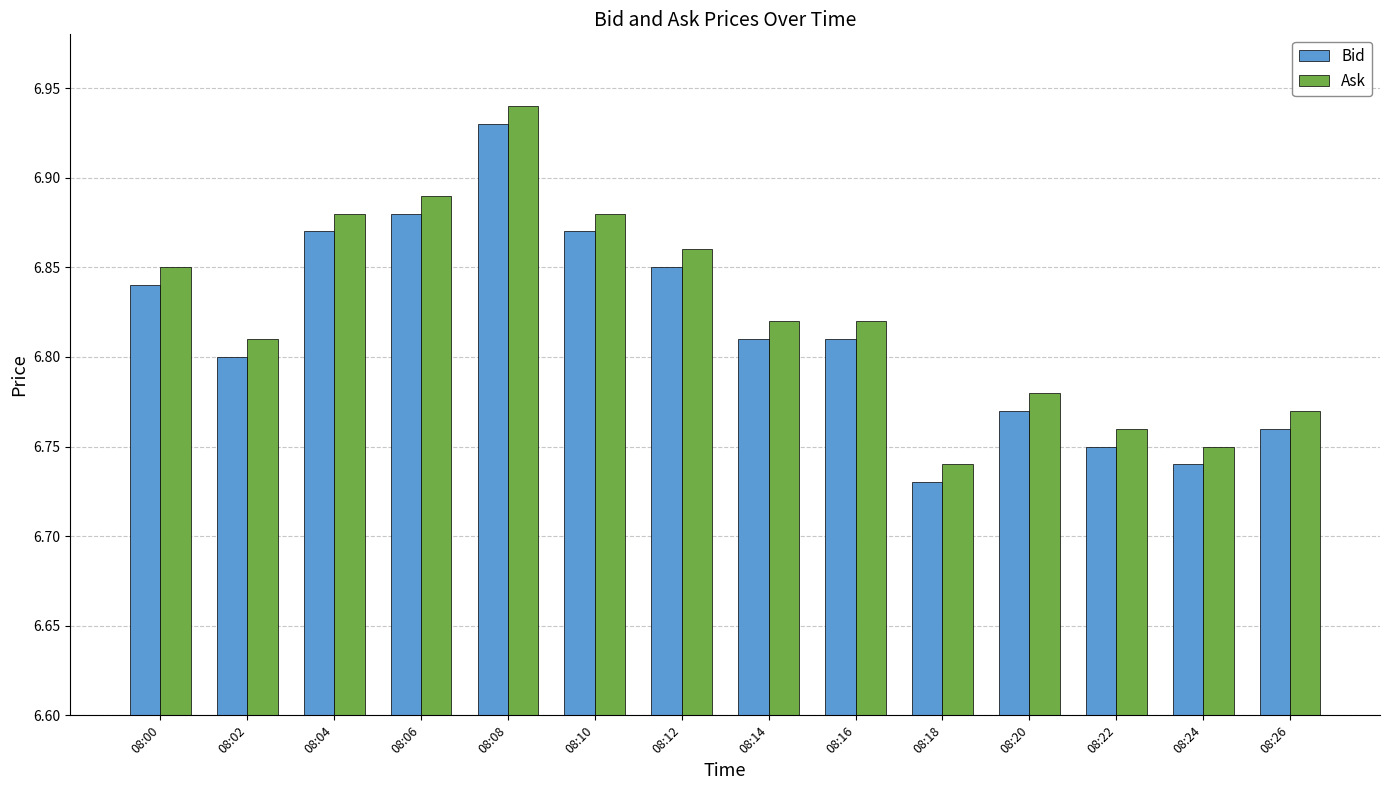

Which label corresponds to the largest value in the chart?

08:08